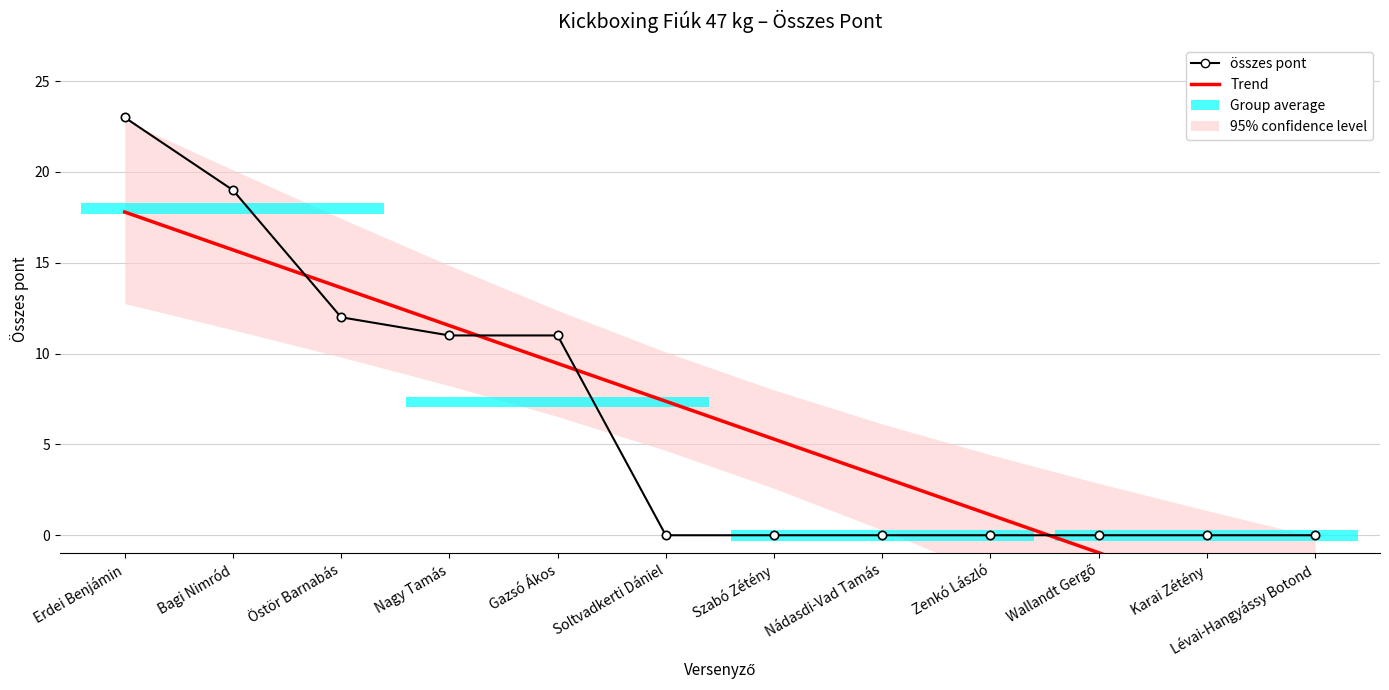

What position from the left is Erdei Benjámin?

1